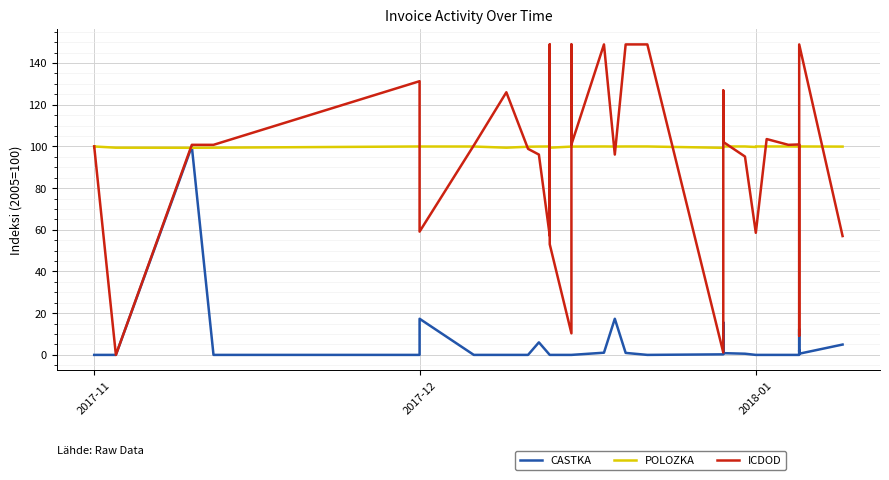

Is the value of POLOZKA at 16 greater than the value of ICDOD at 10?

Yes